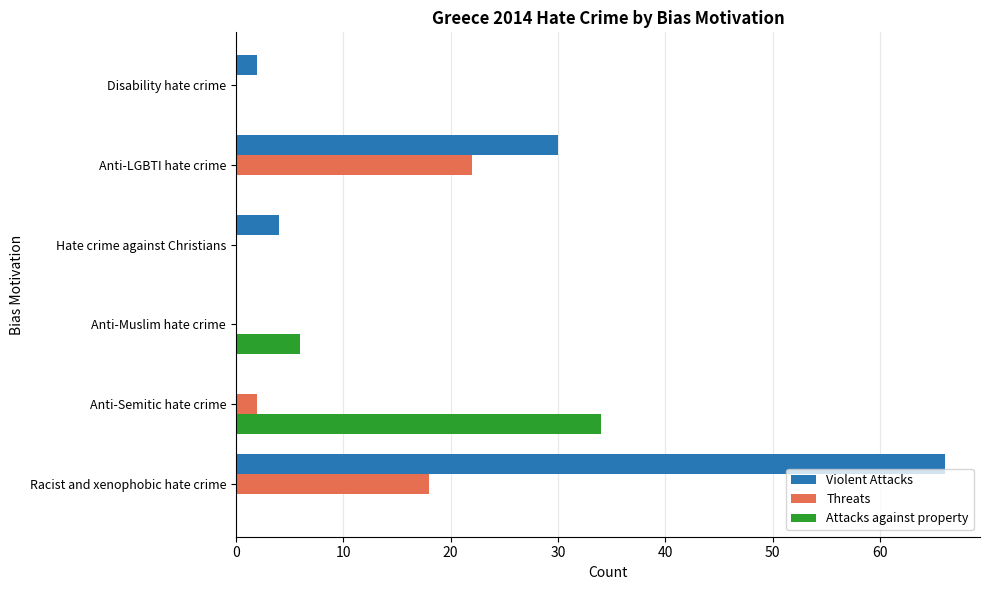

Which series has the largest total across all categories?

Violent Attacks